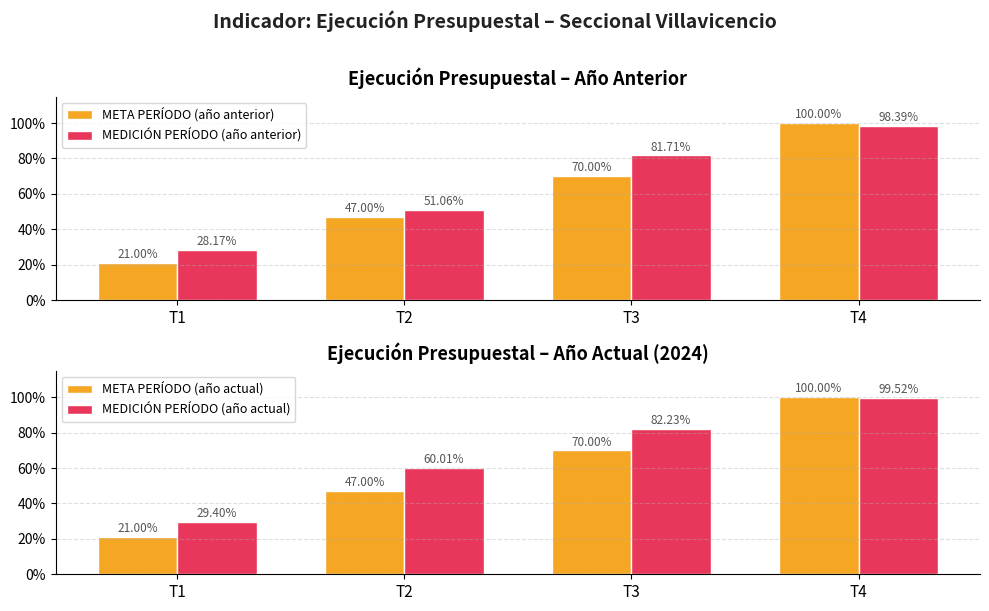

Which has a higher value, T2 or T3?

T3